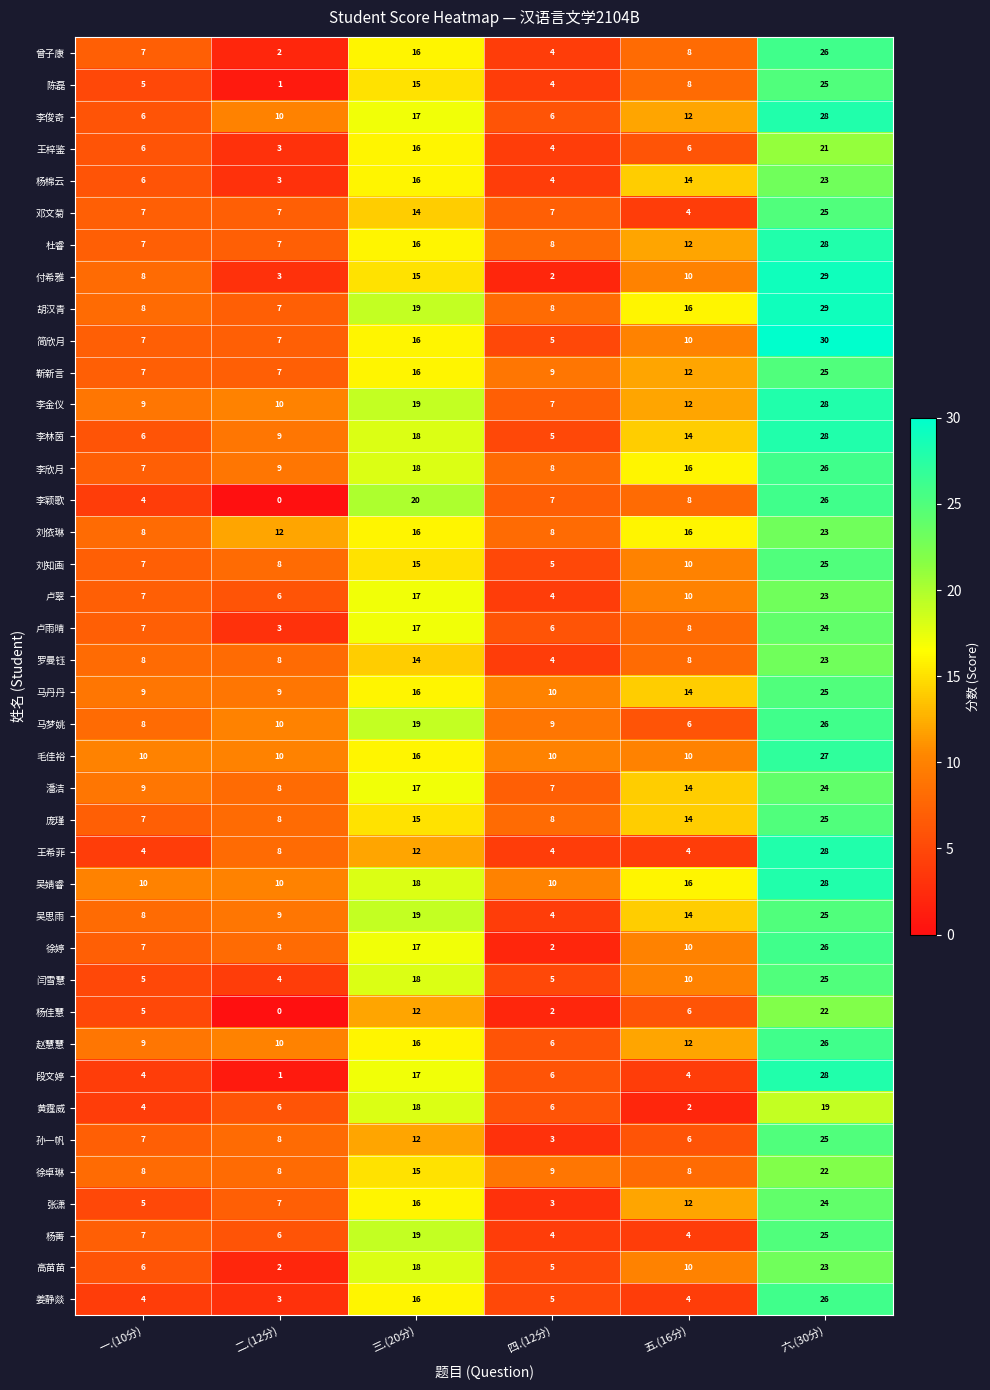

The value of 吴婧睿 at 一.(10分) is 18. True or false?

False